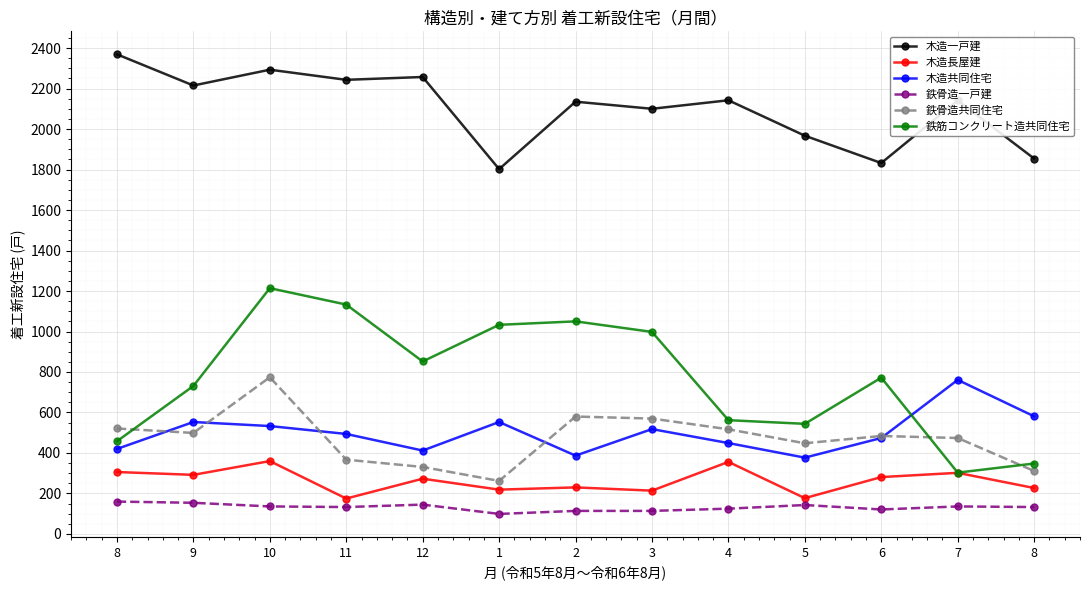

At which category does the chart reach its minimum across all series?

1